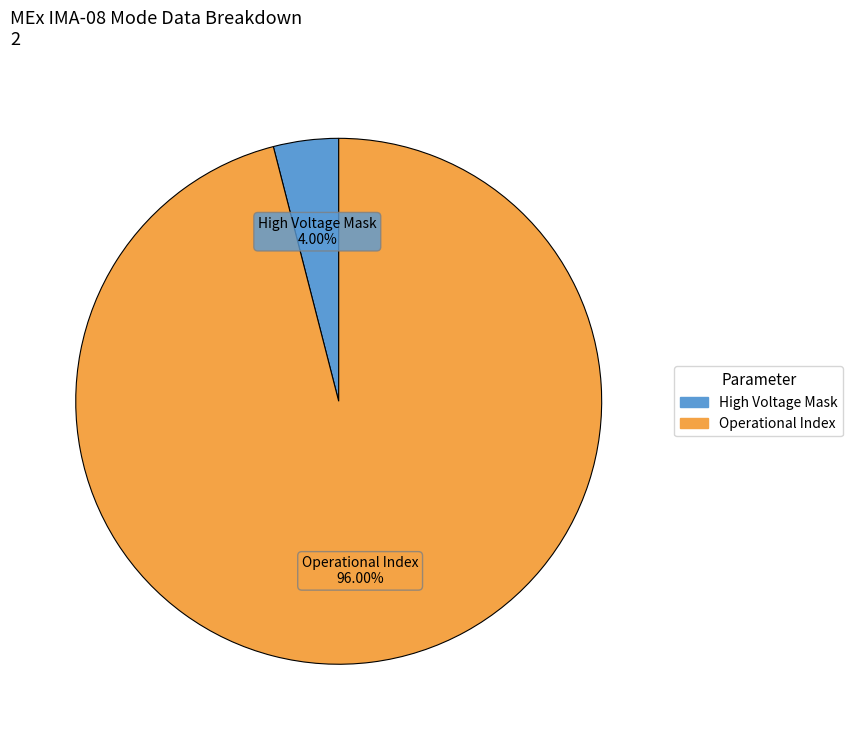

Is there a majority slice in this chart?

Yes